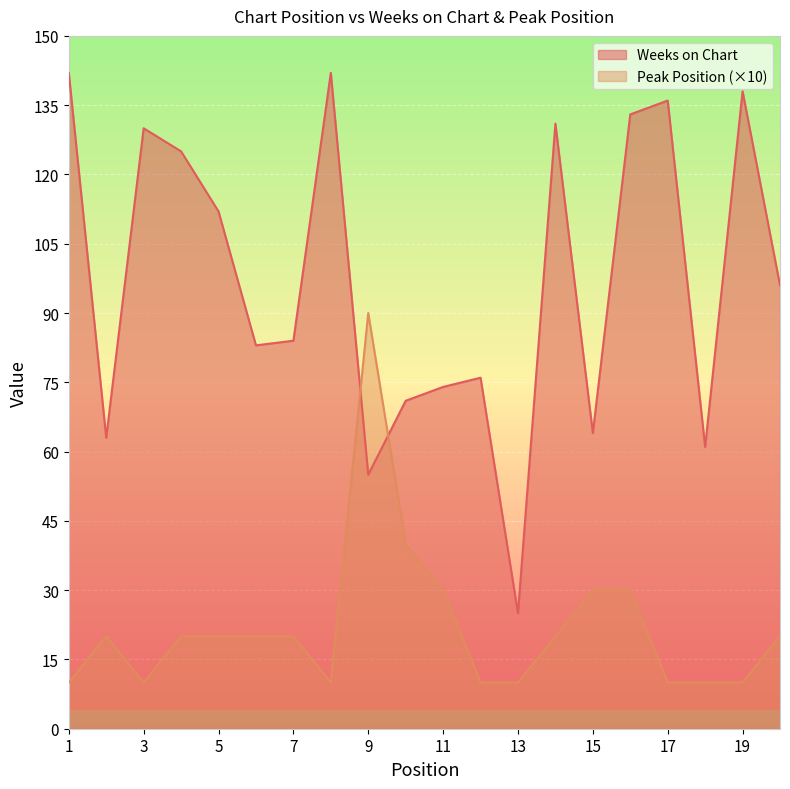

Which series has the widest spread of values?

Weeks on Chart